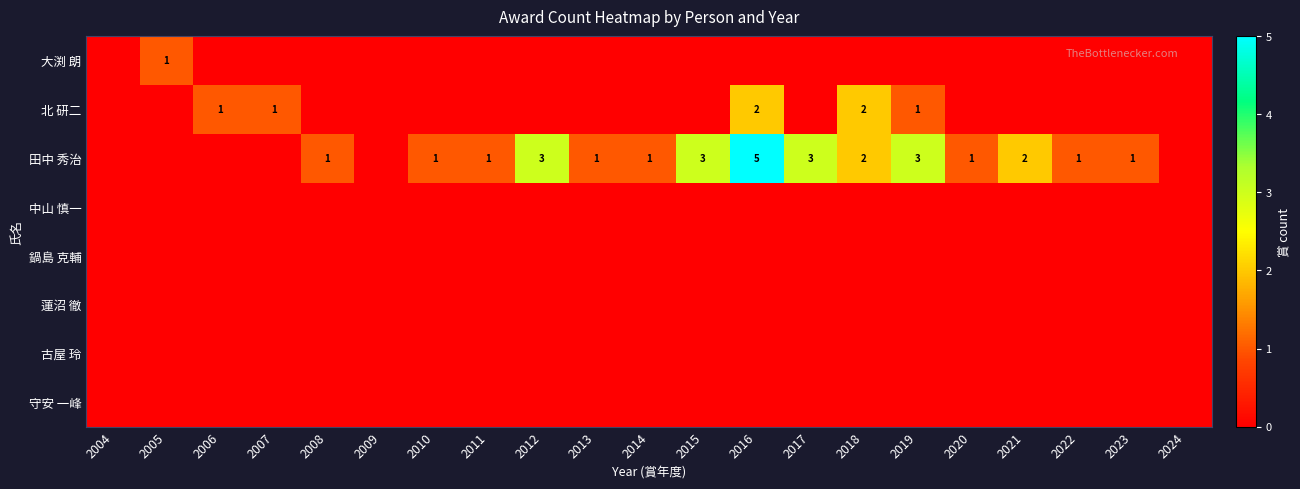

Is it true that 北 研二 equals 3 at 2016?

False